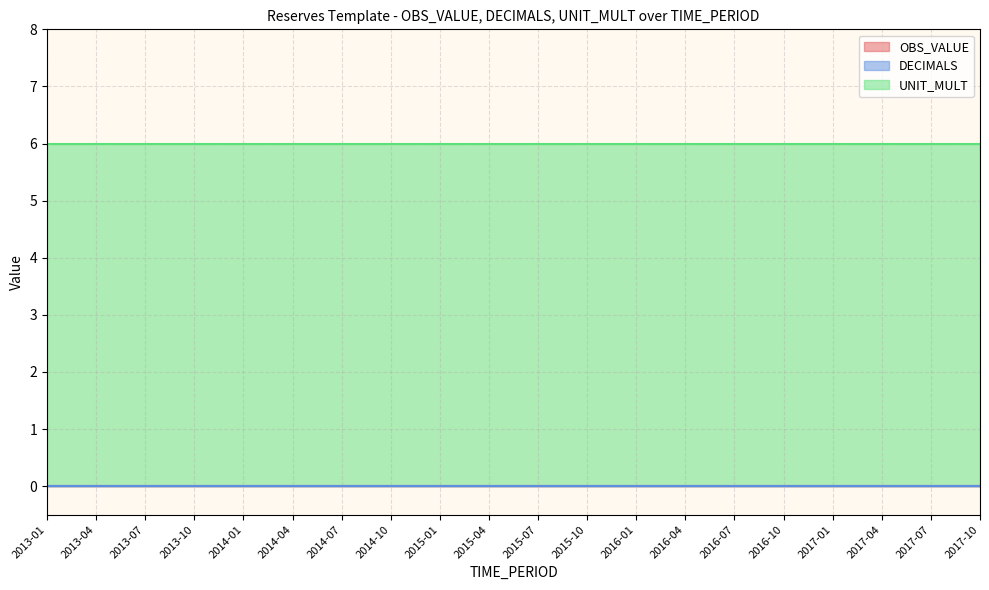

Reading right to left, what are all the values shown in this chart?

OBS_VALUE: 0	0	0	0	0	0	0	0	0	0	0	0	0	0	0	0	0	0	0	0
DECIMALS: 0	0	0	0	0	0	0	0	0	0	0	0	0	0	0	0	0	0	0	0
UNIT_MULT: 6	6	6	6	6	6	6	6	6	6	6	6	6	6	6	6	6	6	6	6